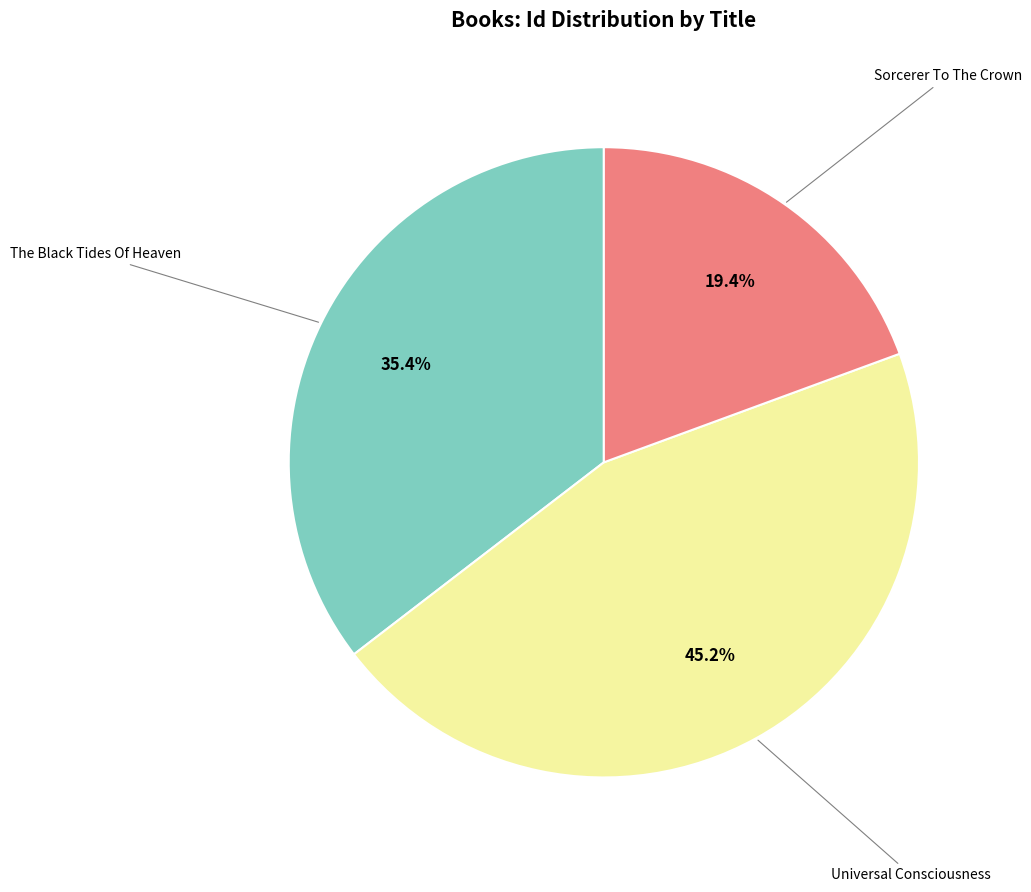

How many segments does this pie chart have?

3